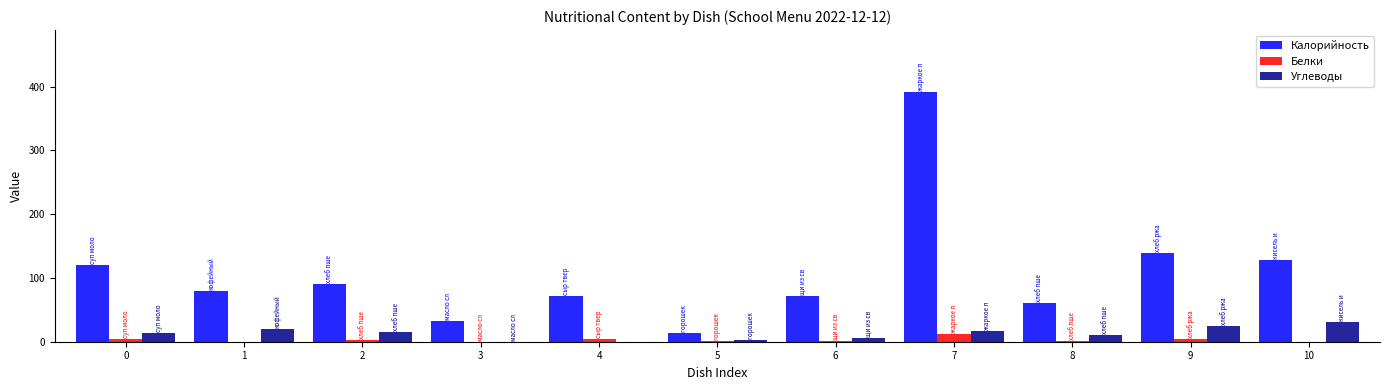

What is the total value across all series at 4?

77.0